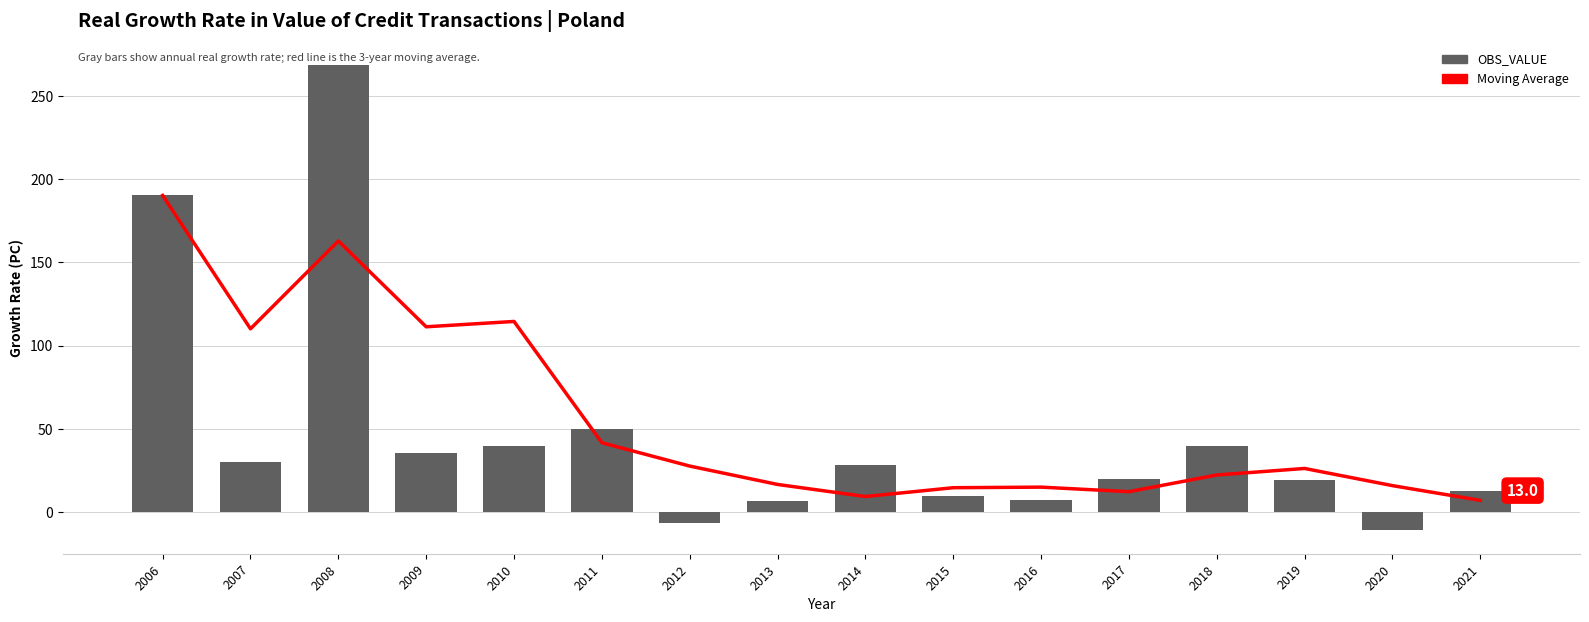

True or false: OBS_VALUE has a value of 39.5 at 2018.

True